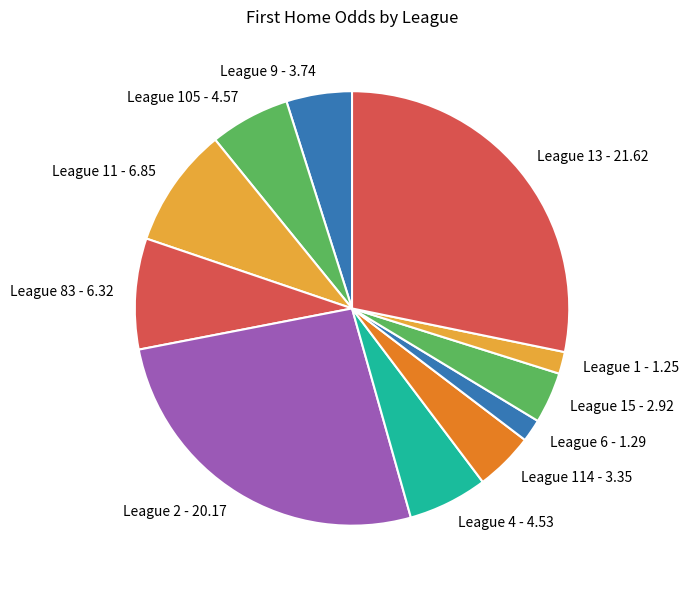

Which category has the biggest portion of the pie?

League 13 - 21.62